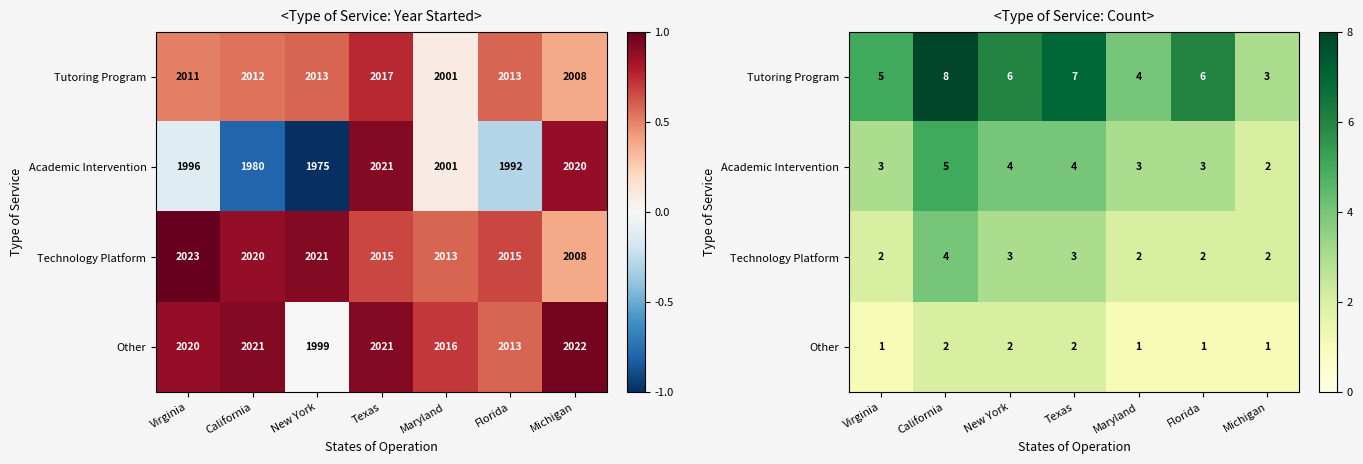

How many values in the Tutoring Program series exceed 6?

2